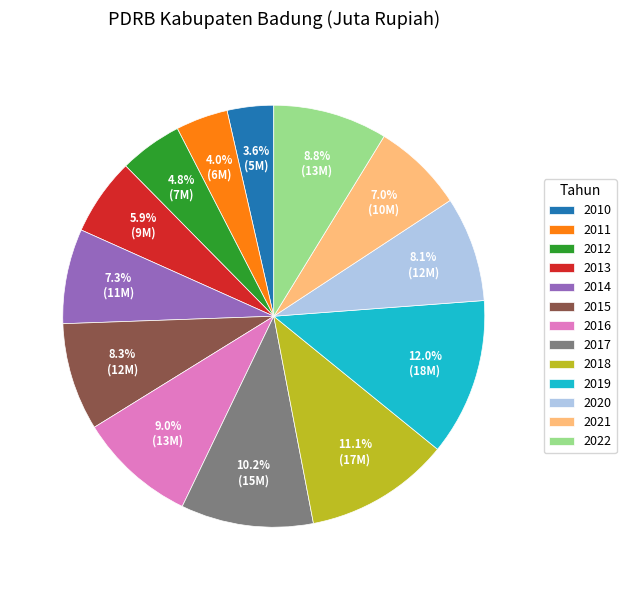

Between 2011 and 2017, which is larger?

2017